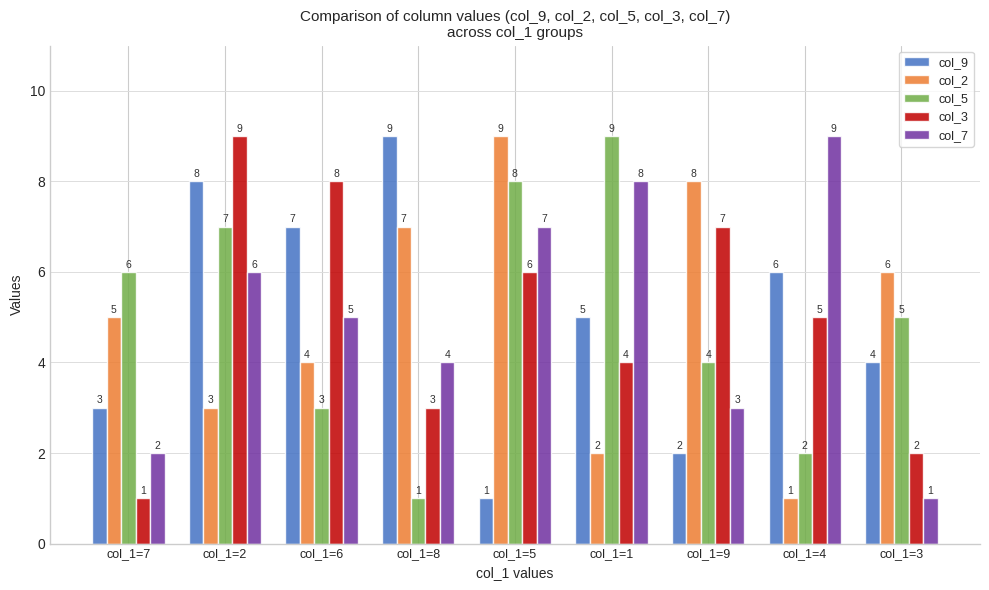

The value of col_3 at col_1=8 is 5. True or false?

False